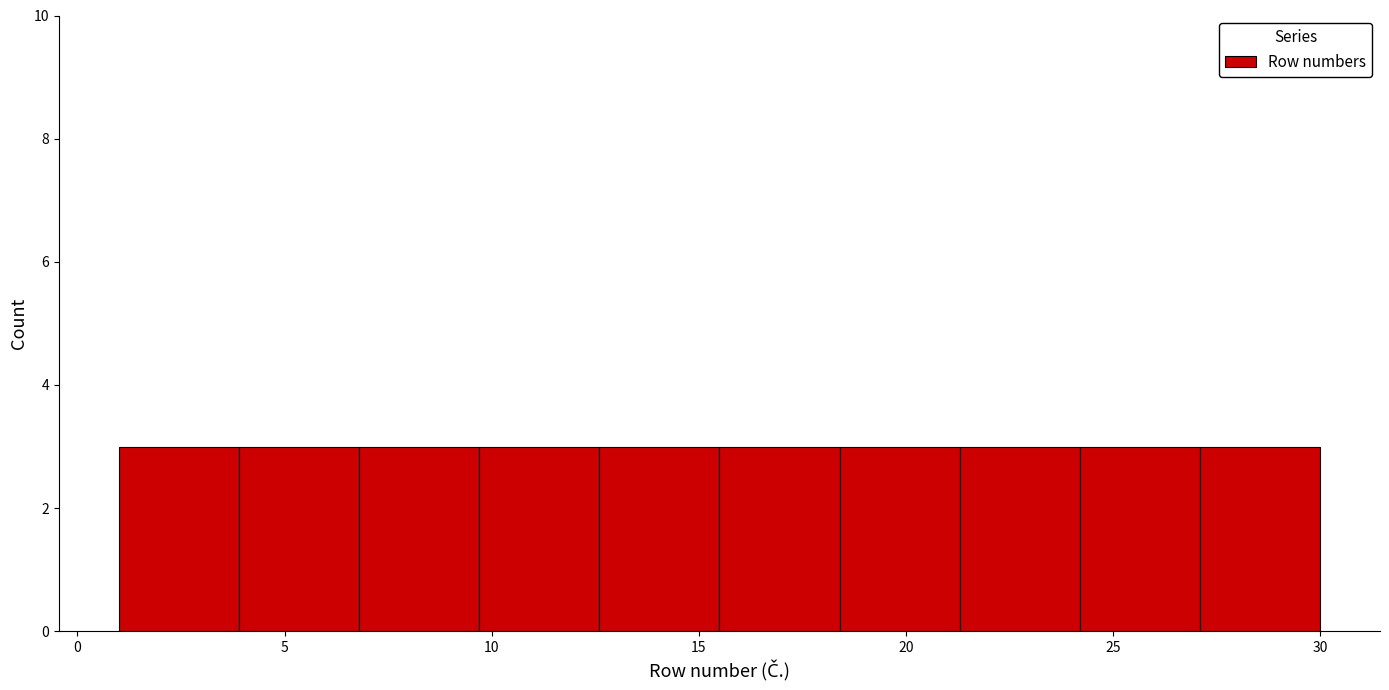

Reading left to right, list every bar in this chart as the range it spans on the x-axis followed by its height. Neither the bar edges nor the heights are printed on the chart, so give them approximately, as read against the axes.

1.0 to 3.9: 3
3.9 to 6.8: 3
6.8 to 9.7: 3
9.7 to 12.6: 3
12.6 to 15.5: 3
15.5 to 18.4: 3
18.4 to 21.3: 3
21.3 to 24.2: 3
24.2 to 27.1: 3
27.1 to 30.0: 3